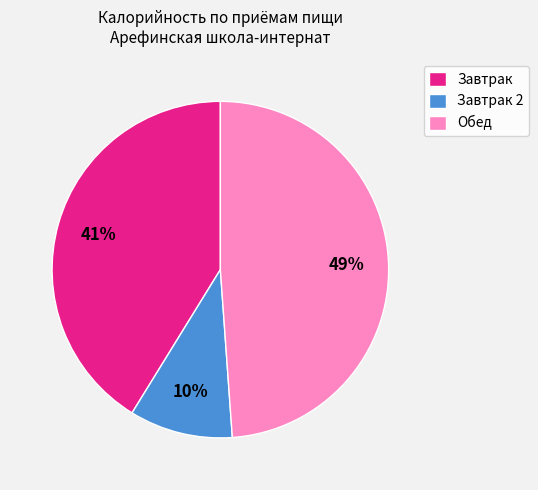

How many slices are in this pie chart?

3